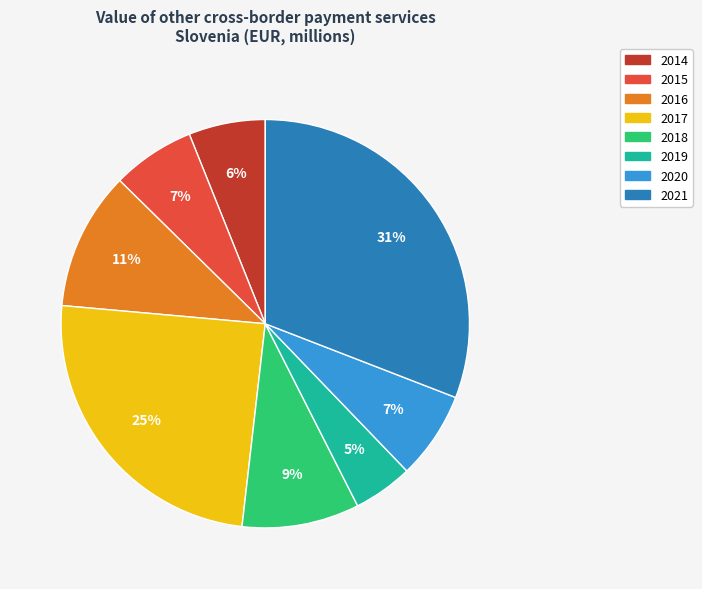

Which category has the smallest portion of the pie?

2019